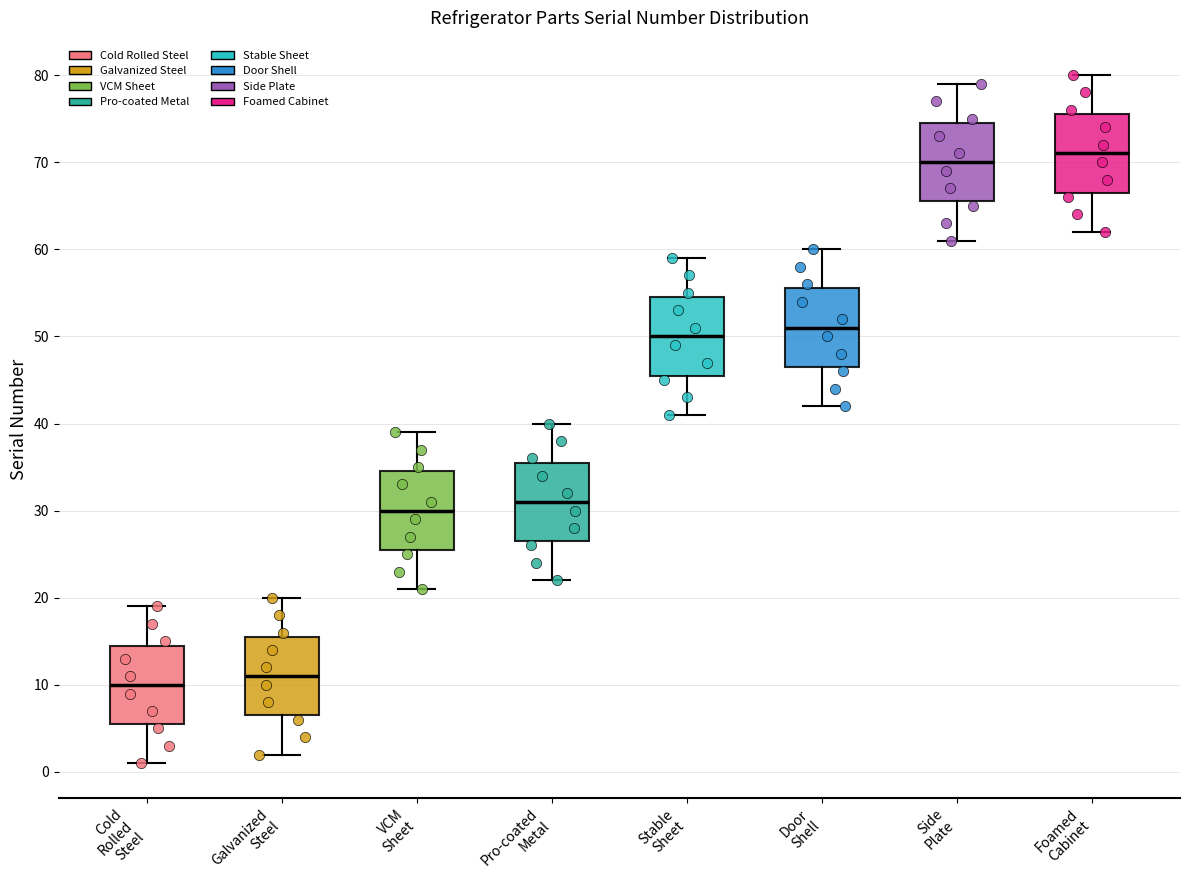

Reading left to right, read every box against the y-axis: the position of its median line, the range the box covers, and the ends of its whiskers. The values are not printed on the chart, so give them approximately, as read against the axis.

Cold Rolled Steel: median 10, box 6 to 15, whiskers 1 to 19
Galvanized Steel: median 11, box 7 to 16, whiskers 2 to 20
VCM Sheet: median 30, box 26 to 35, whiskers 21 to 39
Pro-coated Metal: median 31, box 27 to 36, whiskers 22 to 40
Stable Sheet: median 50, box 46 to 55, whiskers 41 to 59
Door Shell: median 51, box 47 to 56, whiskers 42 to 60
Side Plate: median 70, box 66 to 75, whiskers 61 to 79
Foamed Cabinet: median 71, box 67 to 76, whiskers 62 to 80